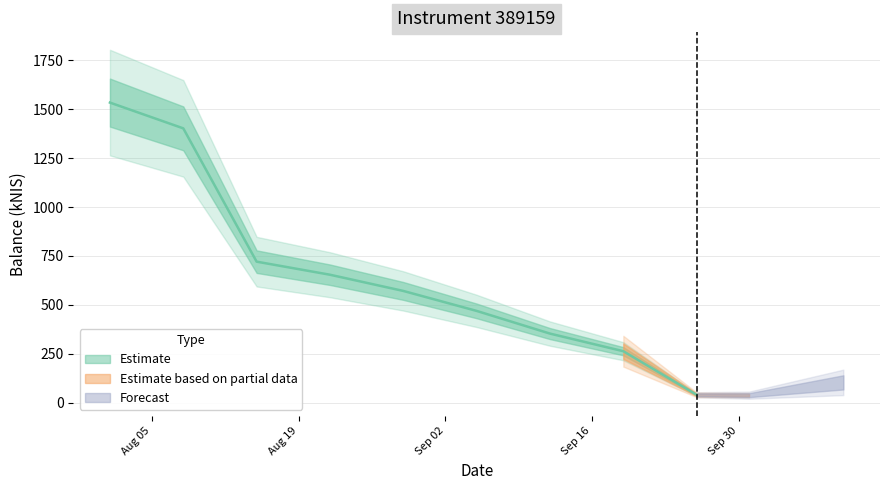

Where does the data first go above 469?

2024-08-01